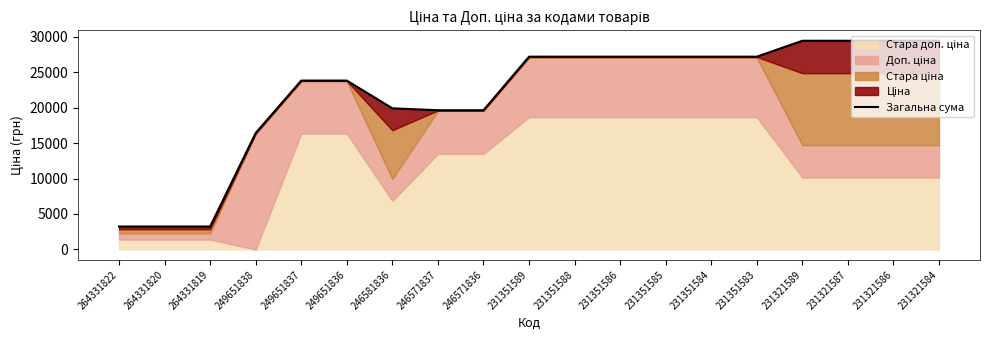

What is the sum of all values?

414136.8